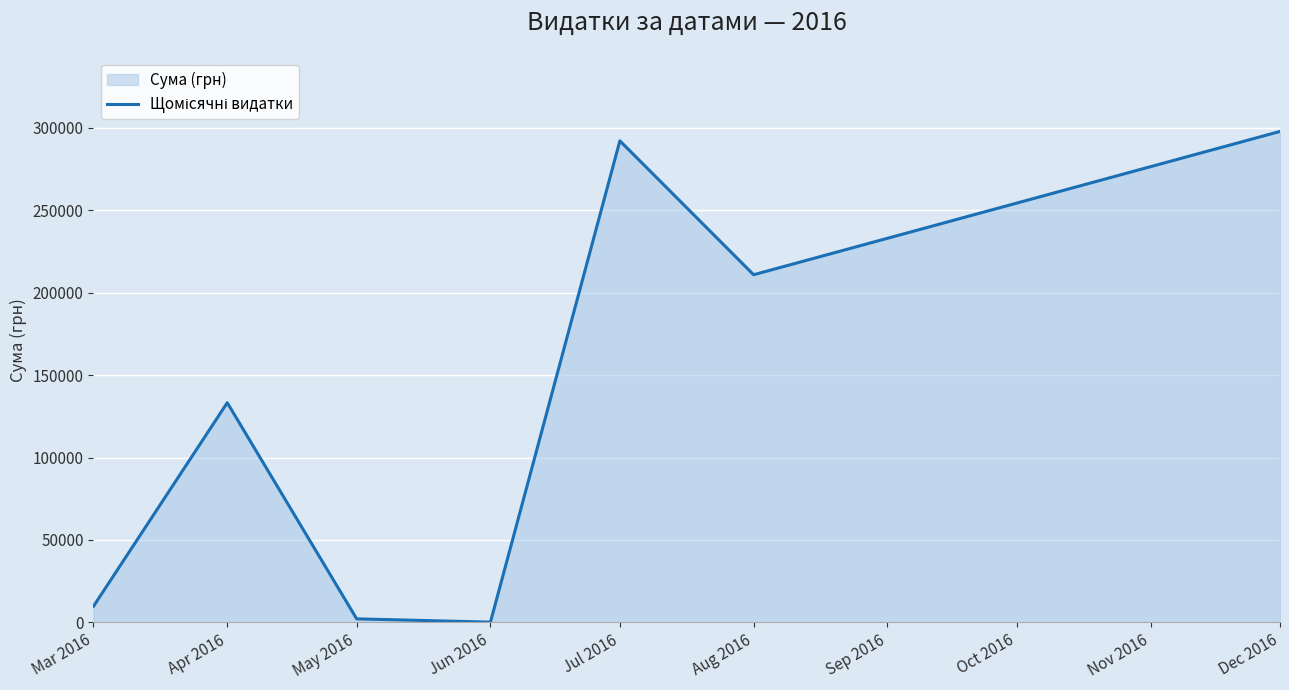

How many lines are shown in the chart?

1